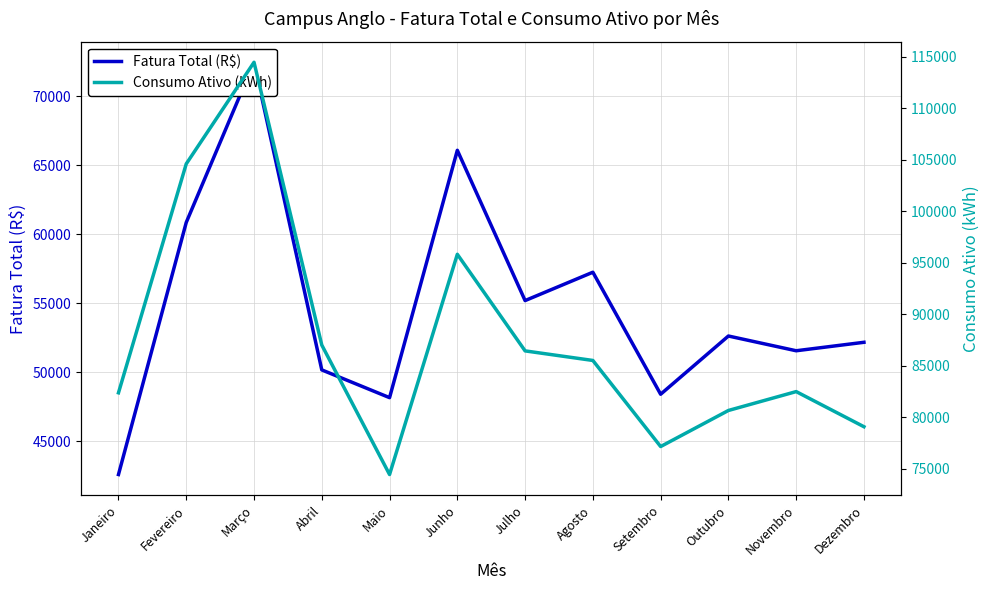

Where is Fatura Total (R$) nearest to the value 57534?

Agosto